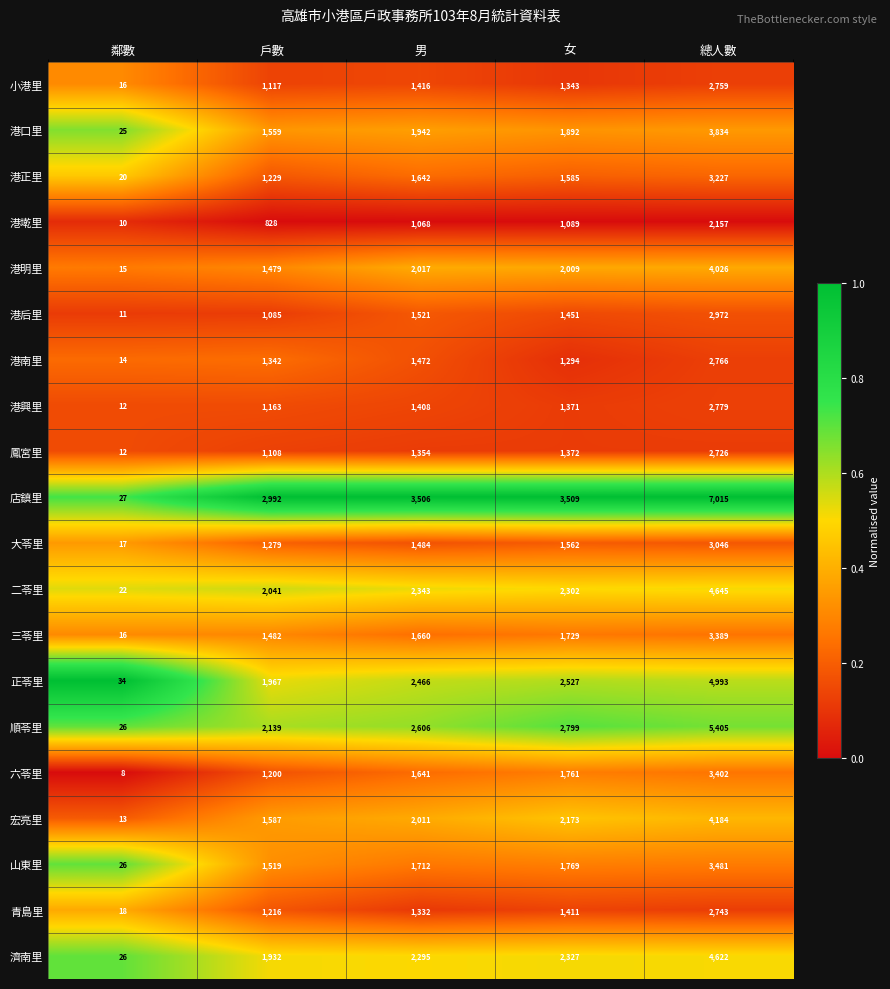

Read the 鳳宮里 value at 鄰數.

12